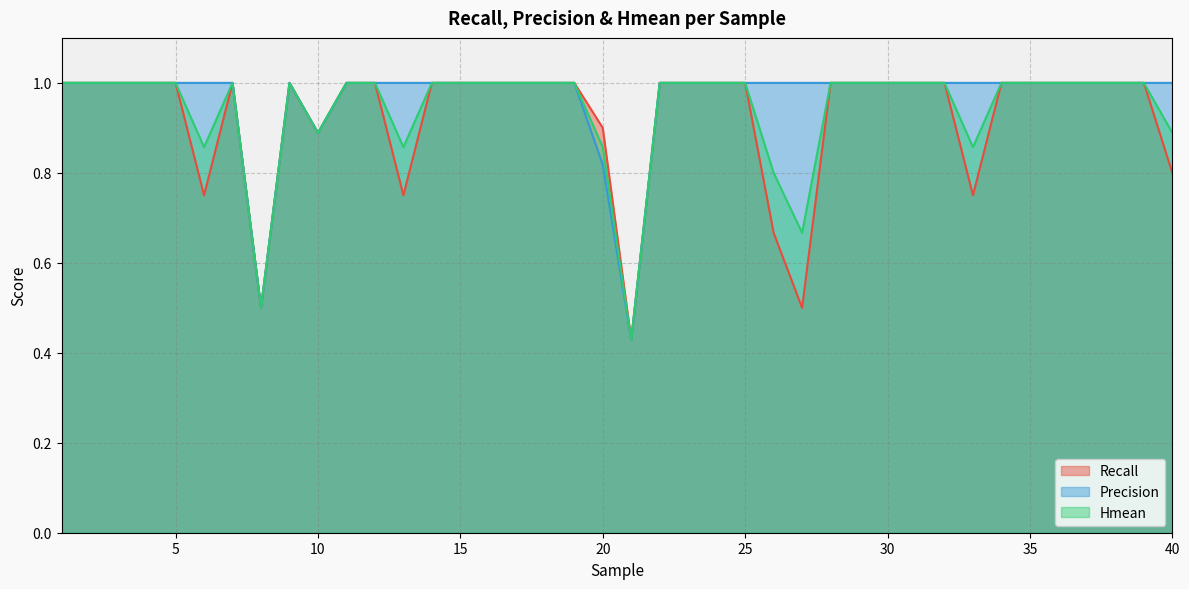

List the series in order of their peak value, highest first.

Recall, Precision, Hmean